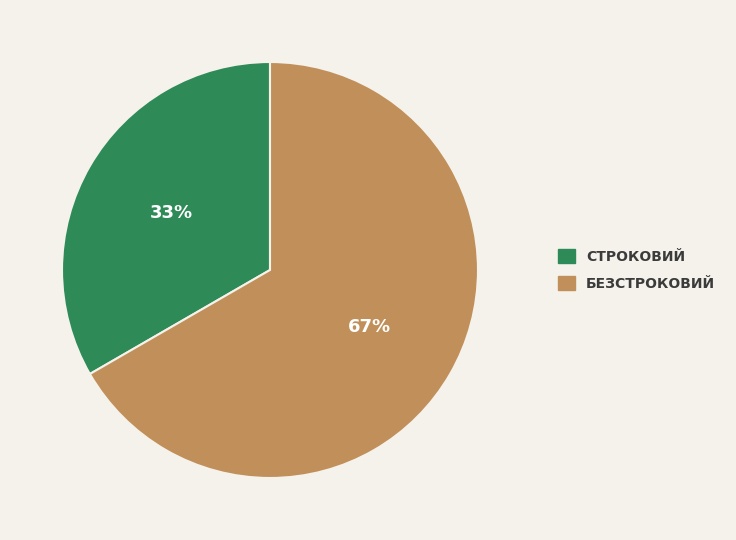

To the nearest percent, what is the average slice percentage?

50%